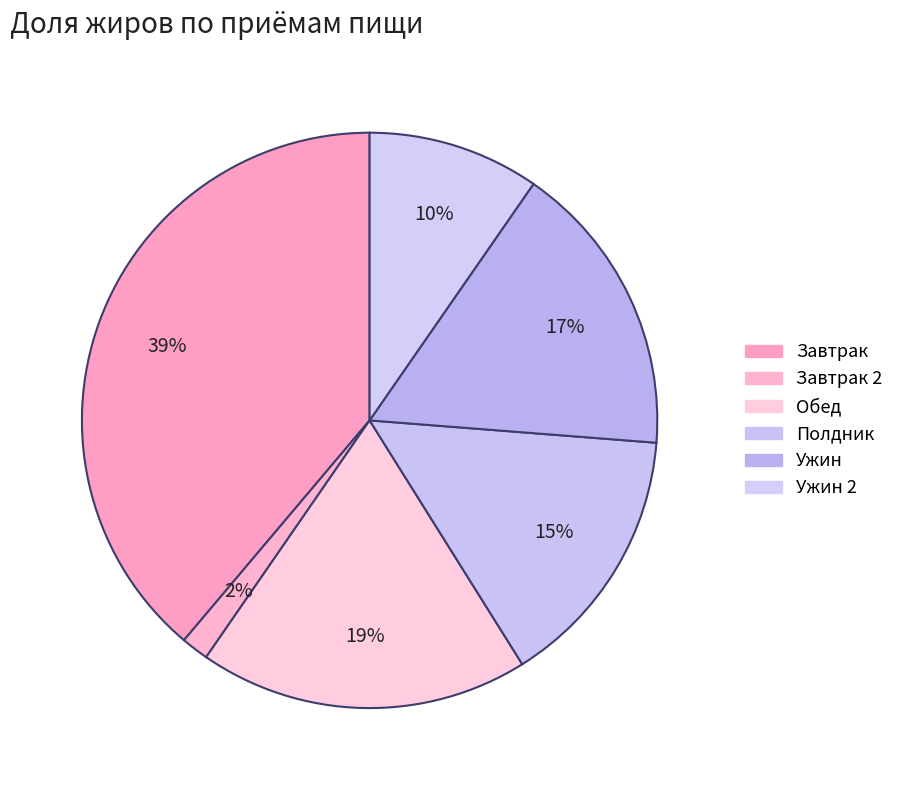

To the nearest percent, what is the difference between the largest and smallest slice percentages?

37%